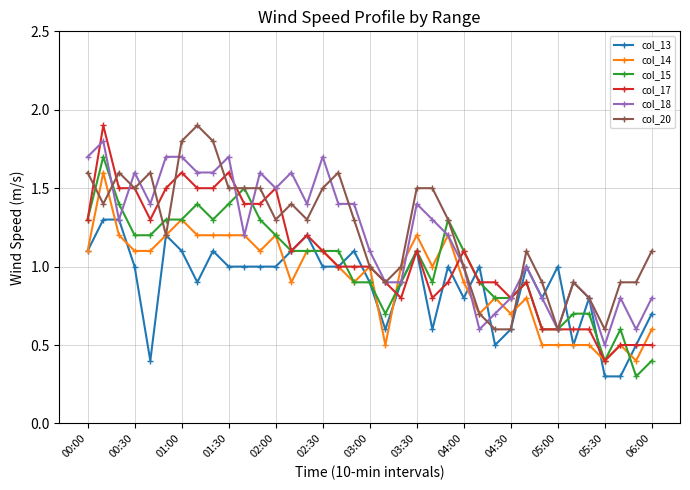

At how many categories does at least one series exceed 0?

37